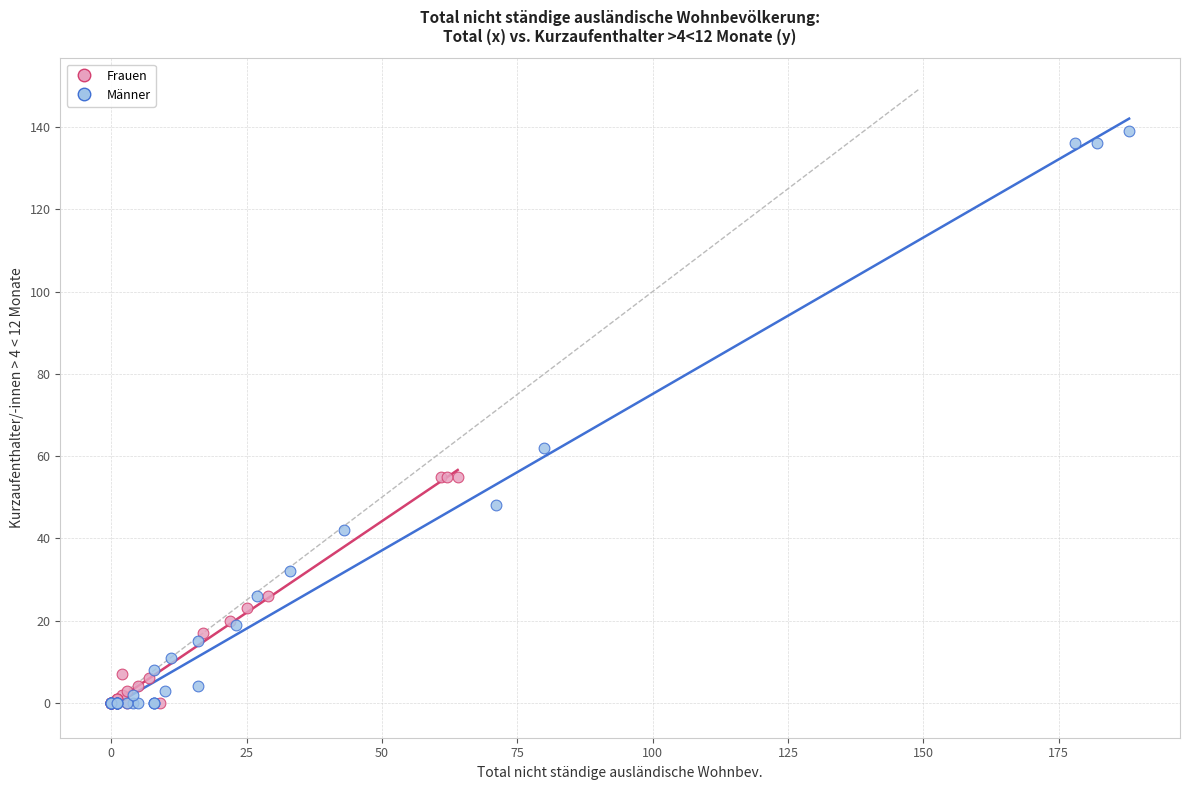

Which series has the largest Y range (max minus min)?

Männer